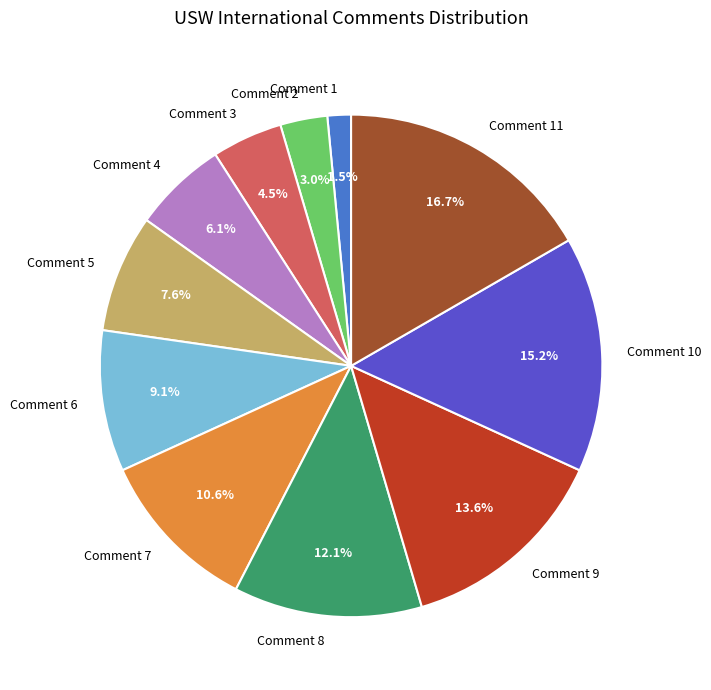

To the nearest percent, what is the average slice percentage?

9%